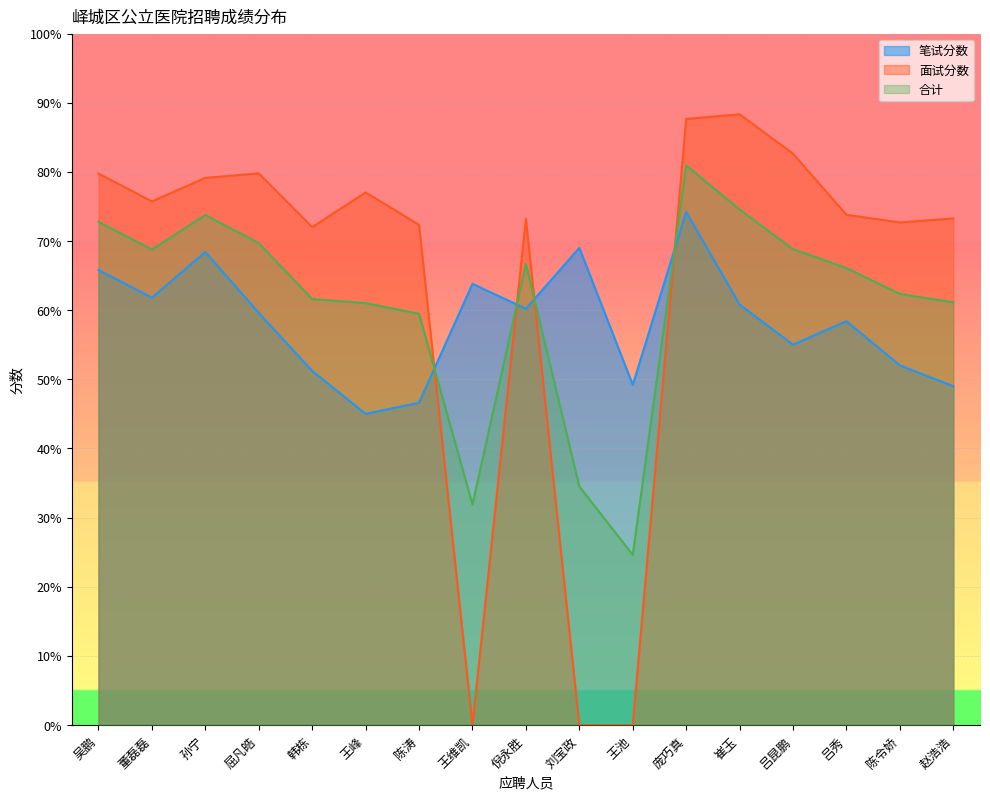

What are all the series names shown in the legend?

笔试分数, 面试分数, 合计